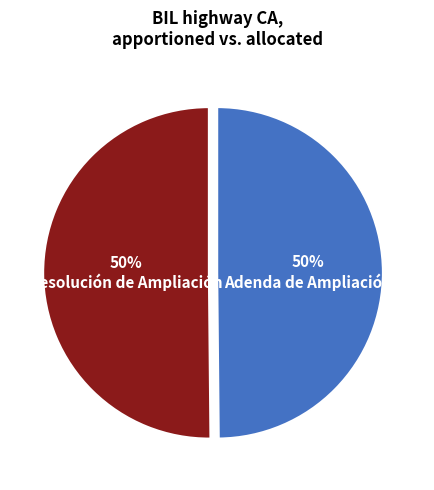

To the nearest percent, what is the average slice percentage?

50%